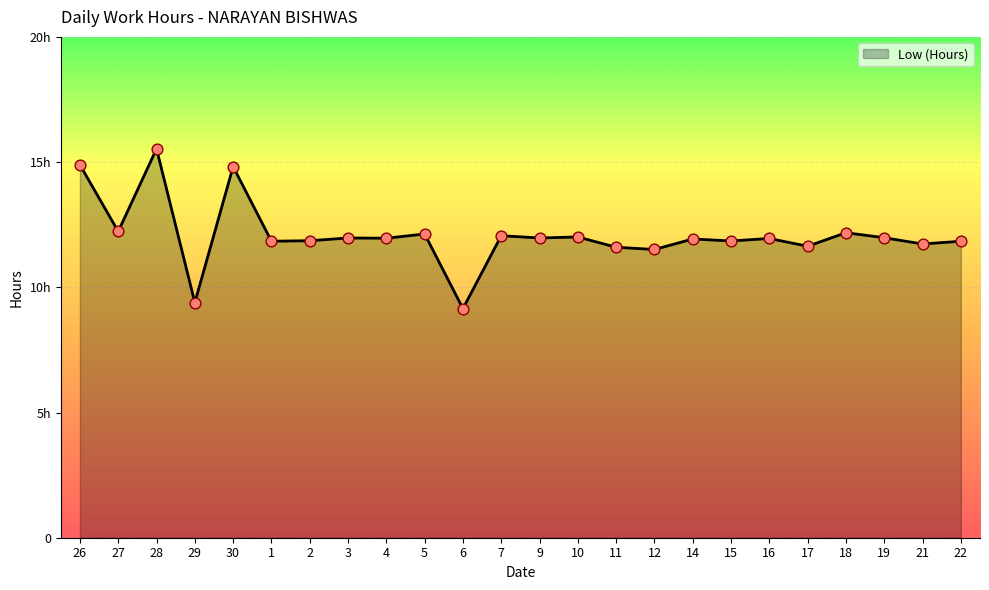

Does the chart have visible grid lines?

Yes